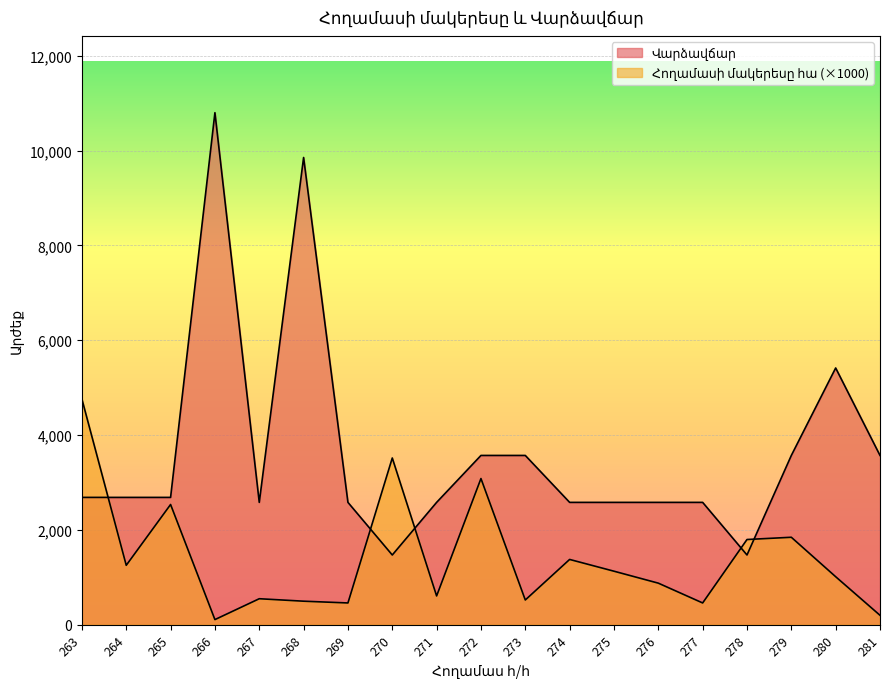

At 275, list the series in order from smallest to largest.

Հողամասի մակերեսը հա, Վարձավճար